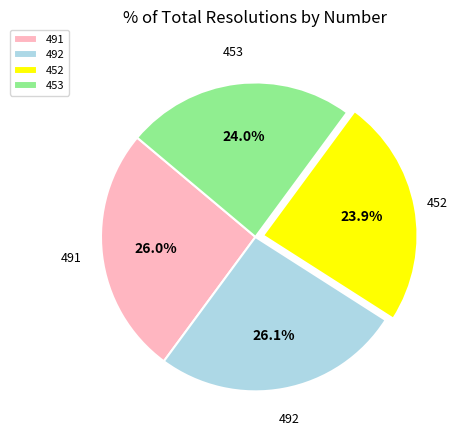

What percentage do 453 and 492 together represent?

50.1%